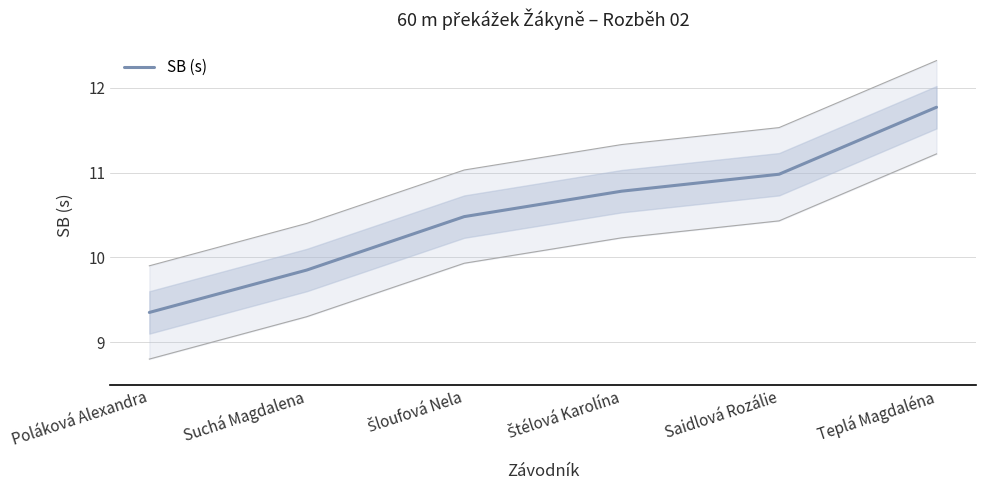

Which label corresponds to the largest value in the chart?

Teplá Magdaléna